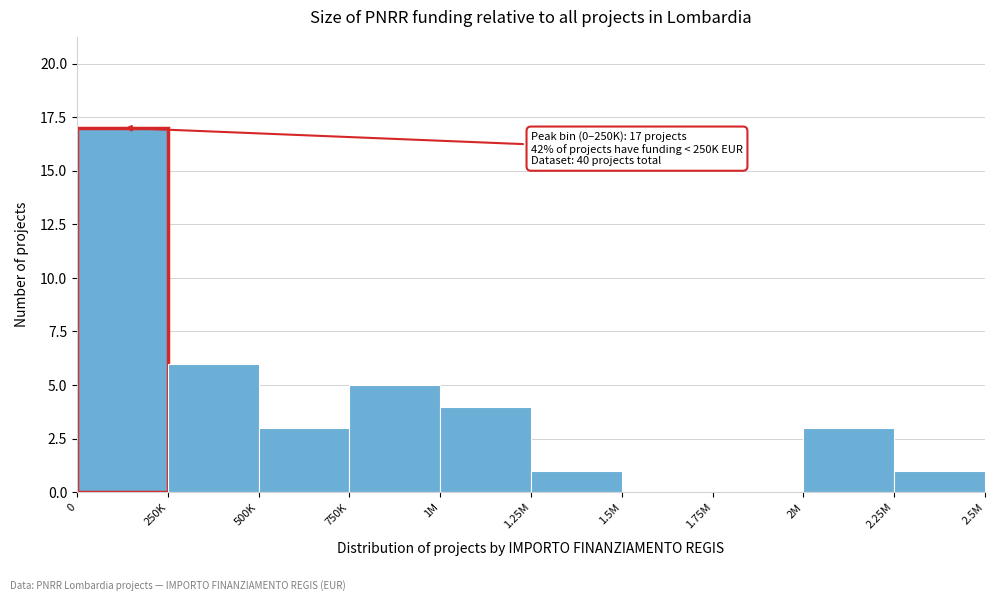

Reading left to right, transcribe all the data shown in this chart.

0=17	250K=6	500K=3	750K=5	1M=4	1.25M=1	1.5M=0	1.75M=0	2M=3	2.25M=1